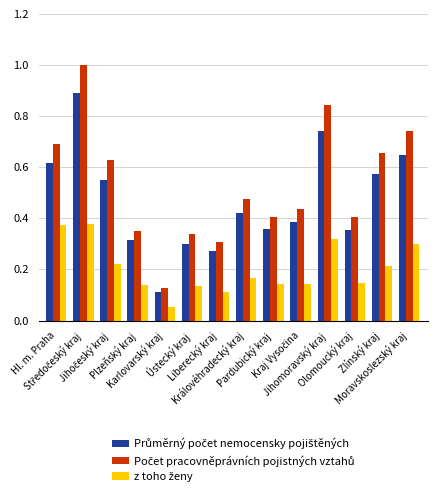

What is the maximum value shown in the chart?

1.0